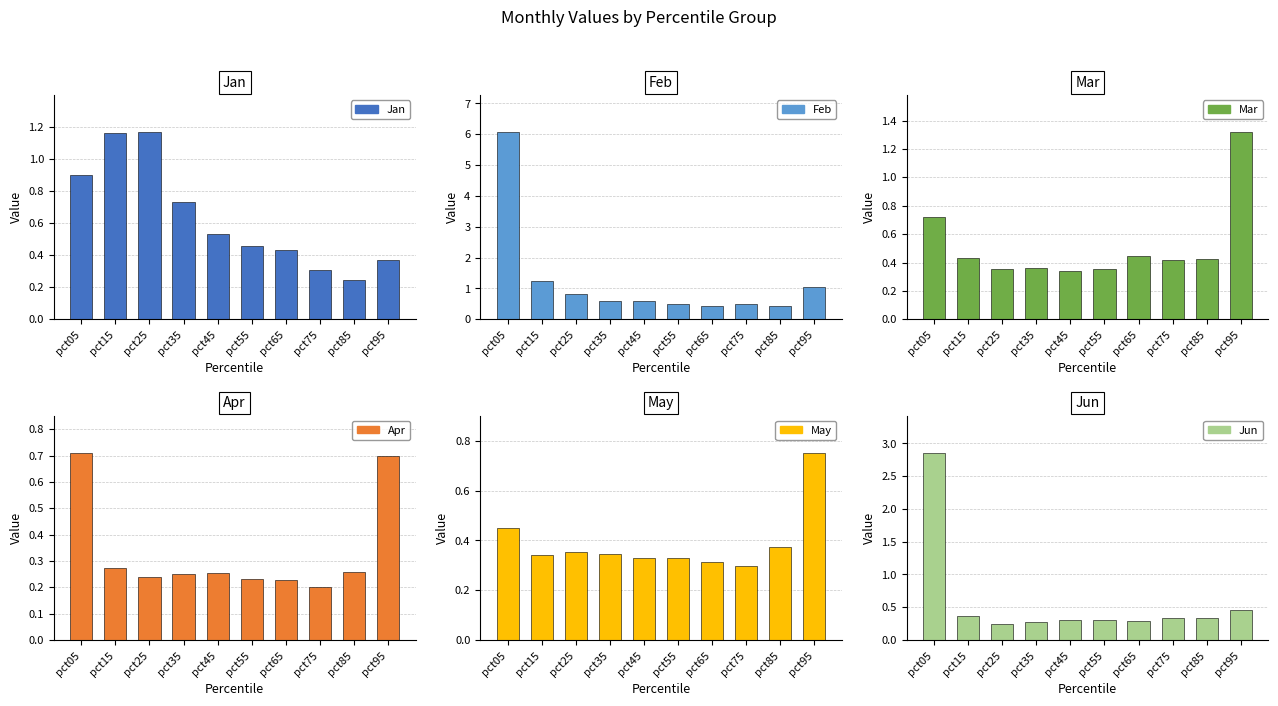

Reading left to right, what are all the values shown in this chart?

Jan: pct05=0.9	pct15=1.2	pct25=1.2	pct35=0.7	pct45=0.5	pct55=0.5	pct65=0.4	pct75=0.3	pct85=0.2	pct95=0.4
Feb: pct05=6.1	pct15=1.2	pct25=0.8	pct35=0.6	pct45=0.6	pct55=0.5	pct65=0.4	pct75=0.5	pct85=0.4	pct95=1.0
Mar: pct05=0.7	pct15=0.4	pct25=0.4	pct35=0.4	pct45=0.3	pct55=0.4	pct65=0.4	pct75=0.4	pct85=0.4	pct95=1.3
Apr: pct05=0.7	pct15=0.3	pct25=0.2	pct35=0.2	pct45=0.3	pct55=0.2	pct65=0.2	pct75=0.2	pct85=0.3	pct95=0.7
May: pct05=0.5	pct15=0.3	pct25=0.4	pct35=0.3	pct45=0.3	pct55=0.3	pct65=0.3	pct75=0.3	pct85=0.4	pct95=0.8
Jun: pct05=2.9	pct15=0.4	pct25=0.2	pct35=0.3	pct45=0.3	pct55=0.3	pct65=0.3	pct75=0.3	pct85=0.3	pct95=0.5